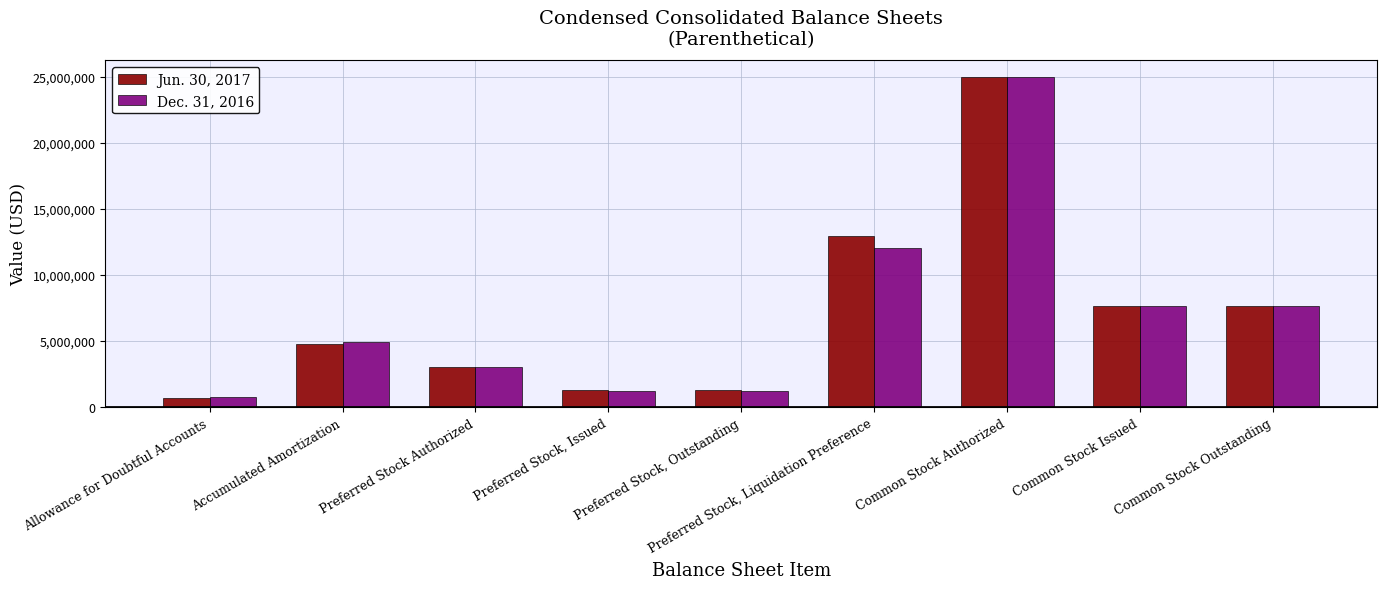

Reading left to right, extract all data points from this chart.

Jun. 30, 2017: Allowance for Doubtful Accounts=660000	Accumulated Amortization=4793000	Preferred Stock Authorized=3000000	Preferred Stock, Issued=1294441	Preferred Stock, Outstanding=1294441	Preferred Stock, Liquidation Preference=12944410	Common Stock Authorized=25000000	Common Stock Issued=7650165	Common Stock Outstanding=7650165
Dec. 31, 2016: Allowance for Doubtful Accounts=756000	Accumulated Amortization=4957000	Preferred Stock Authorized=3000000	Preferred Stock, Issued=1202548	Preferred Stock, Outstanding=1202548	Preferred Stock, Liquidation Preference=12025480	Common Stock Authorized=25000000	Common Stock Issued=7626945	Common Stock Outstanding=7626945